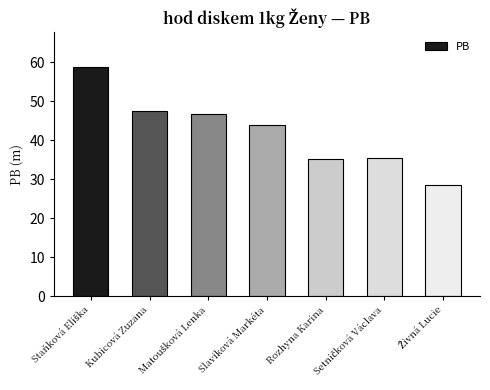

True or false: the data shows 64.9 at Slavíková Markéta.

False